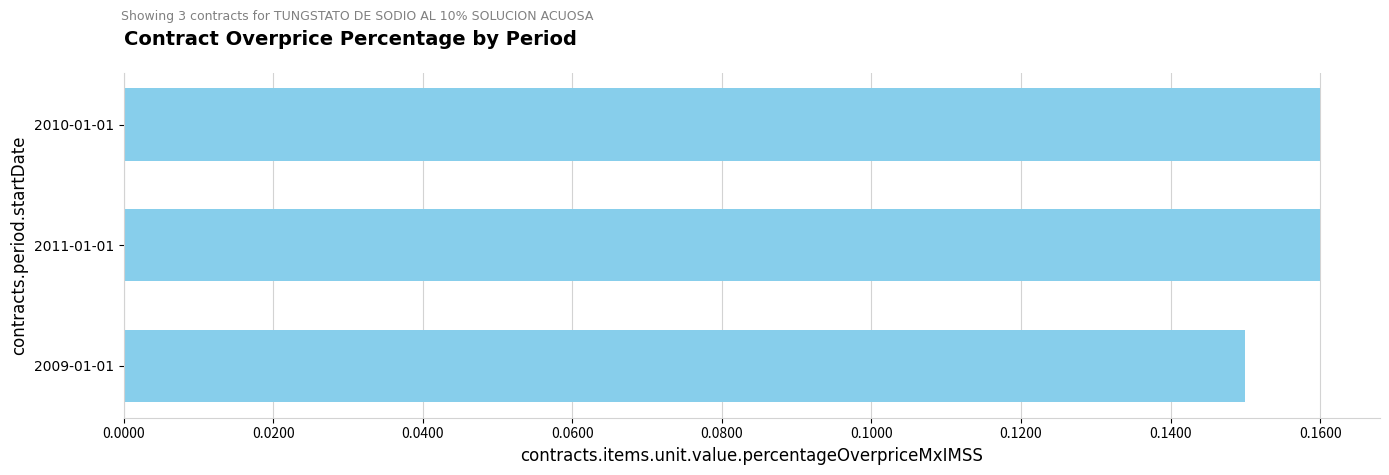

Are the bars grouped side by side (vs. stacked)?

No